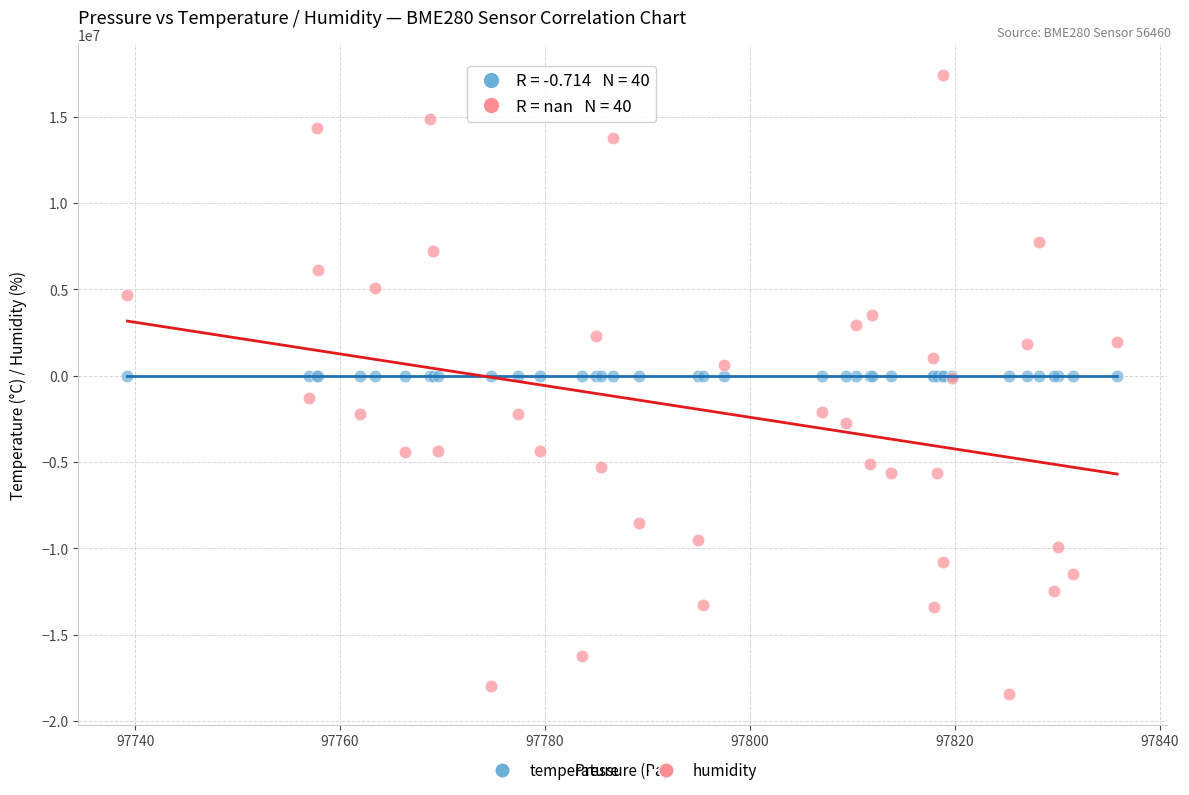

Which series has the largest Y range (max minus min)?

humidity